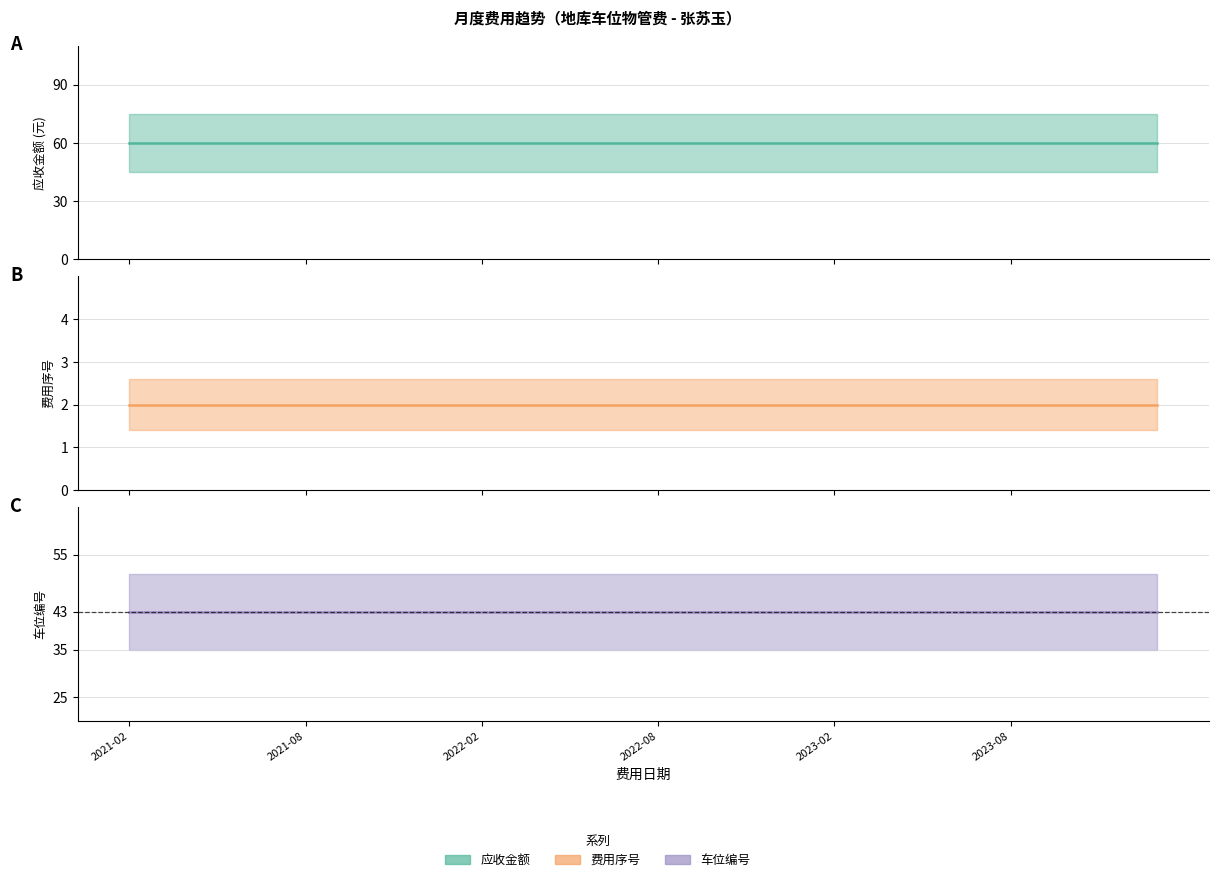

True or false: 车位编号_numeric and 费用序号 cross at least once.

False